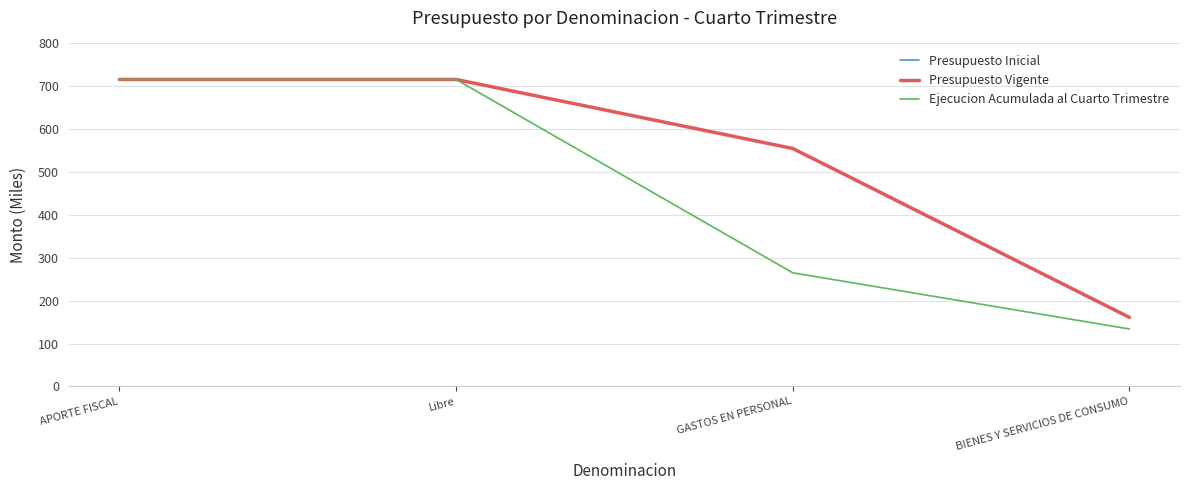

True or false: Ejecucion Acumulada al Cuarto Trimestre and Presupuesto Inicial intersect in this chart.

False